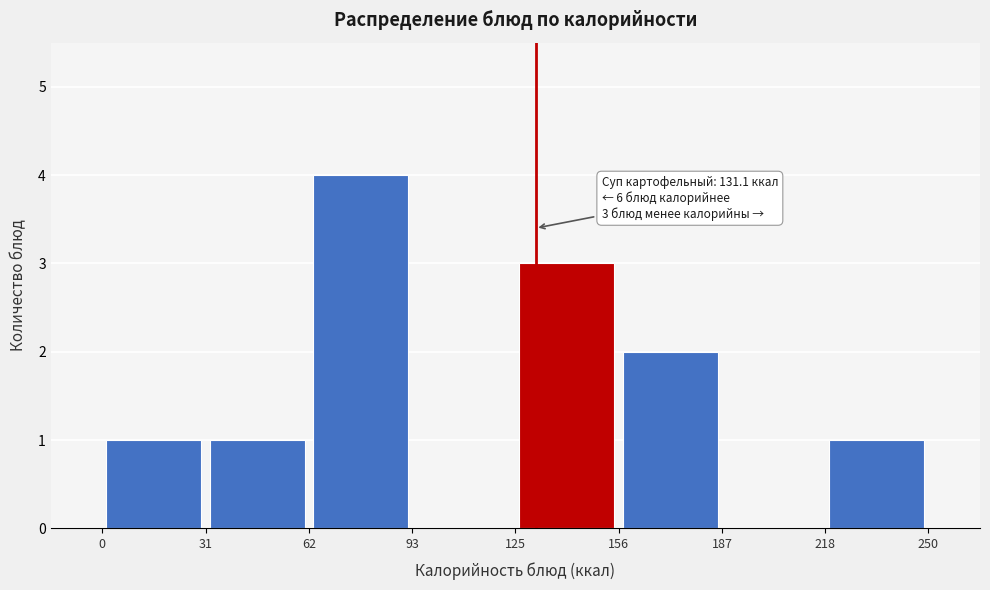

Over which range of the x-axis is the bar tallest?

62 to 93